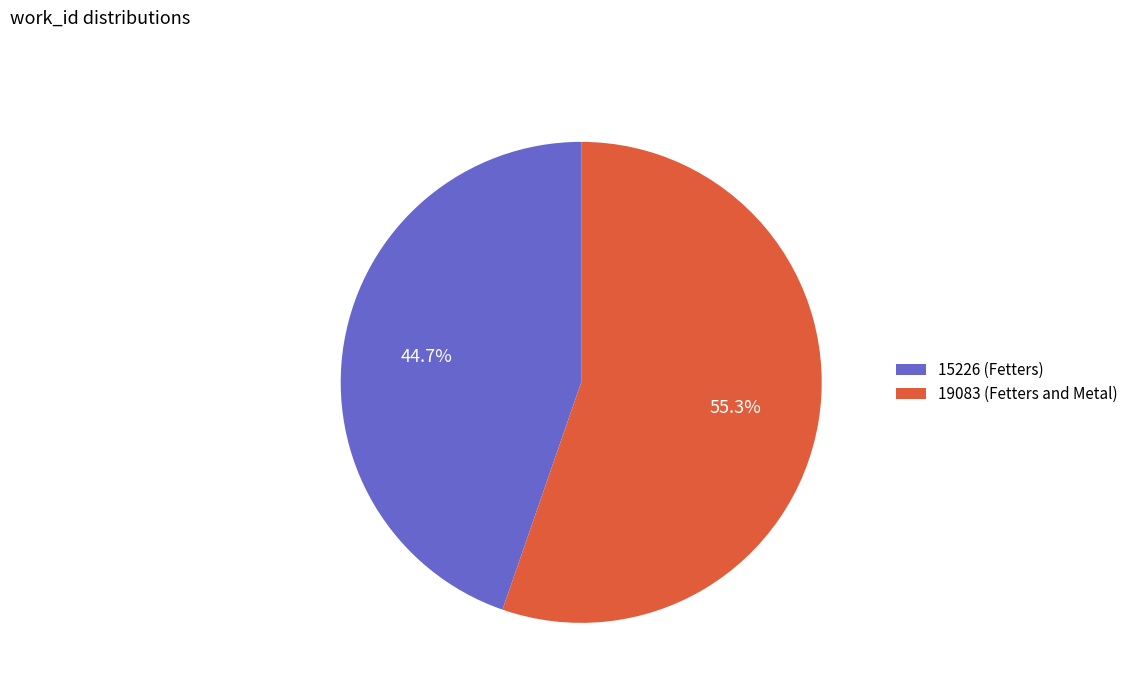

Do 15226 (Fetters) and 19083 (Fetters and Metal) together represent more than half of the pie?

Yes